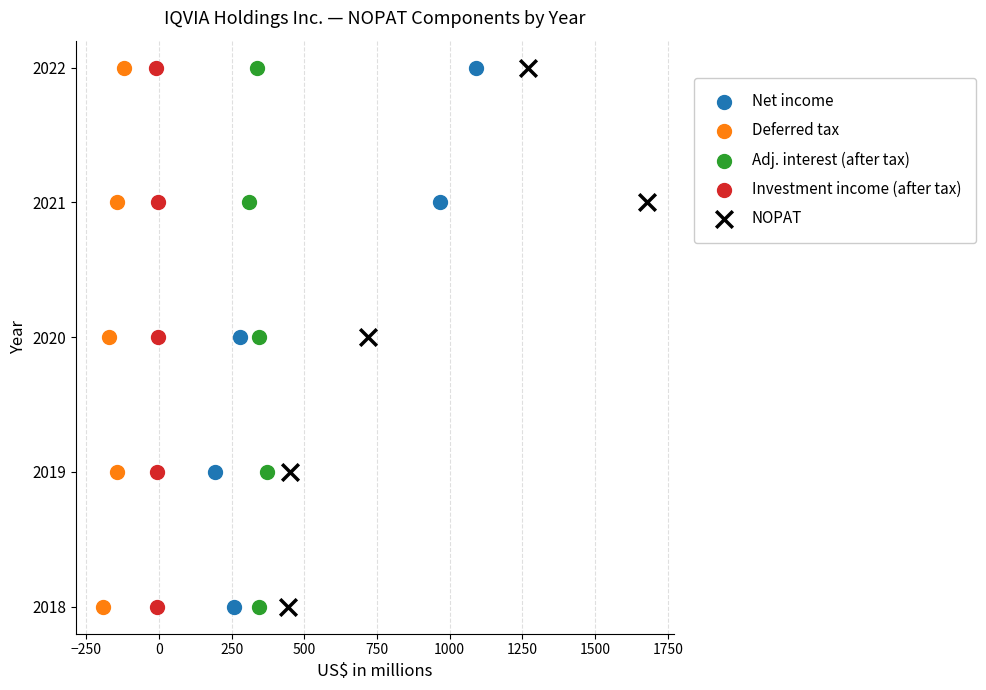

What are all the series names shown in the legend?

Net income, Deferred tax, Adj. interest (after tax), Investment income (after tax), NOPAT